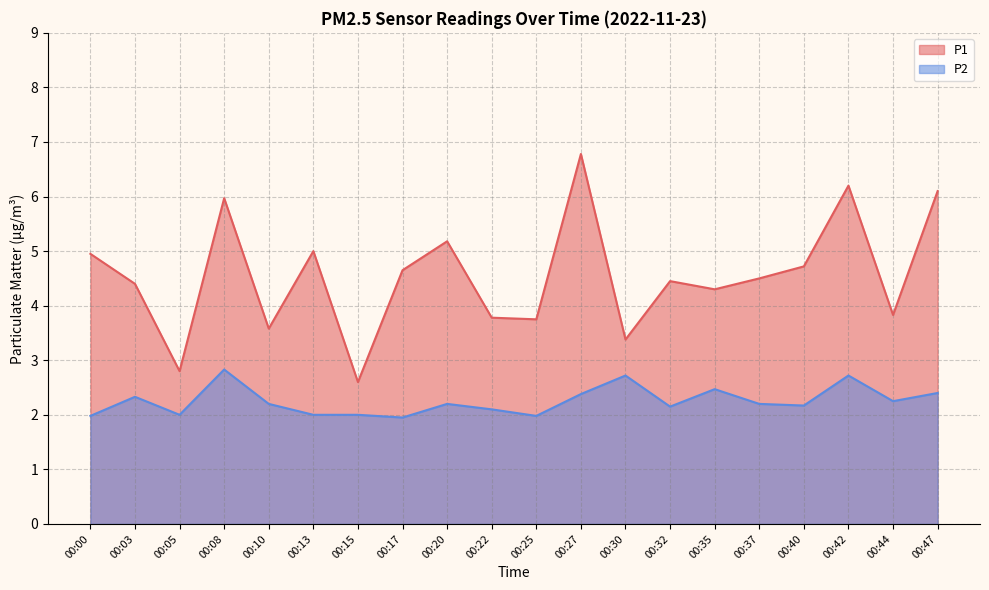

How many categories are shown in the chart?

20